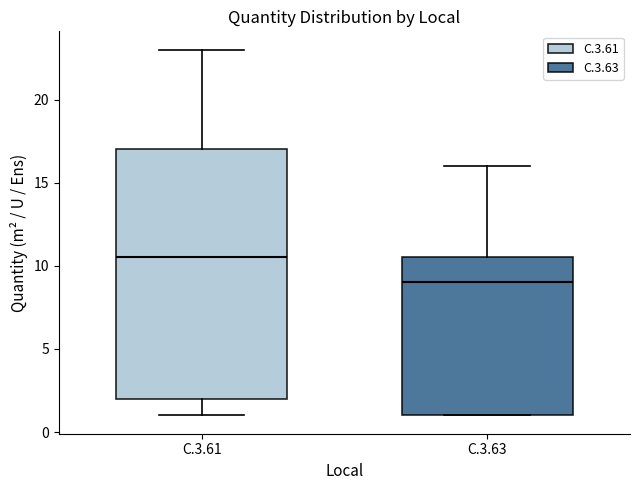

Reading left to right, read every box against the y-axis: the position of its median line, the range the box covers, and the ends of its whiskers. The values are not printed on the chart, so give them approximately, as read against the axis.

C.3.61: median 10.5, box 2.0 to 17.0, whiskers 1.0 to 23.0
C.3.63: median 9.0, box 1.0 to 10.5, whiskers 1.0 to 16.0